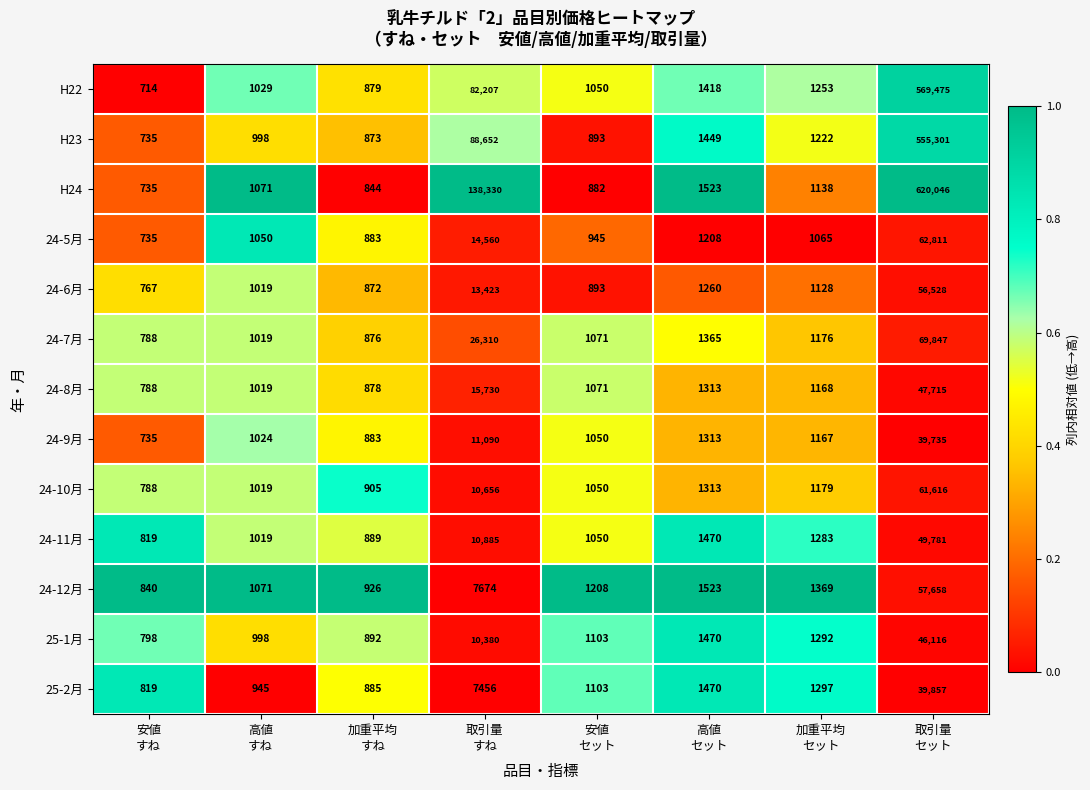

Which series has the widest spread of values?

H24